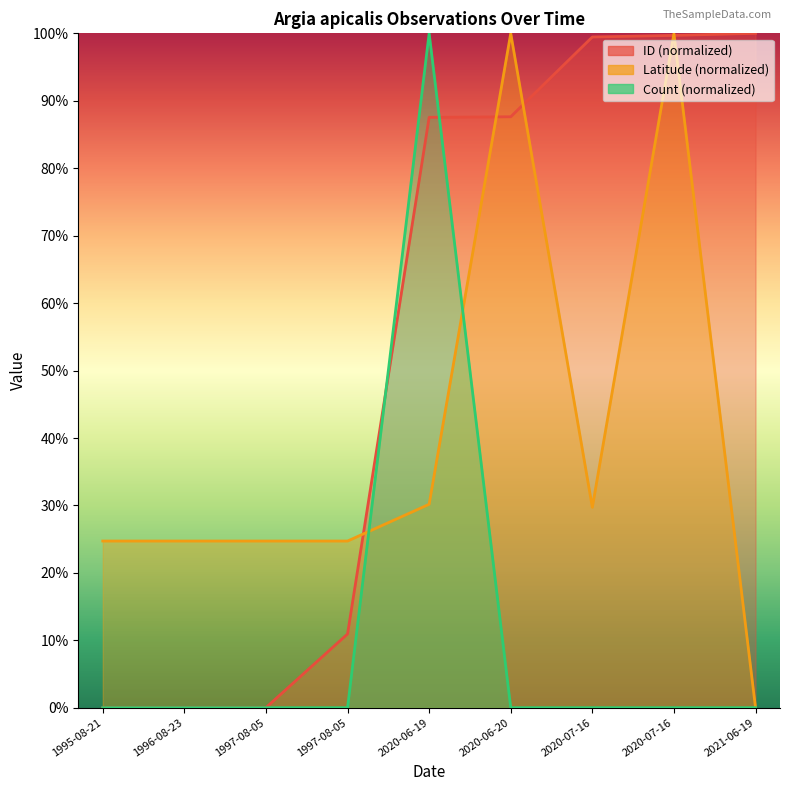

Does the chart display data point markers on the line(s)?

No